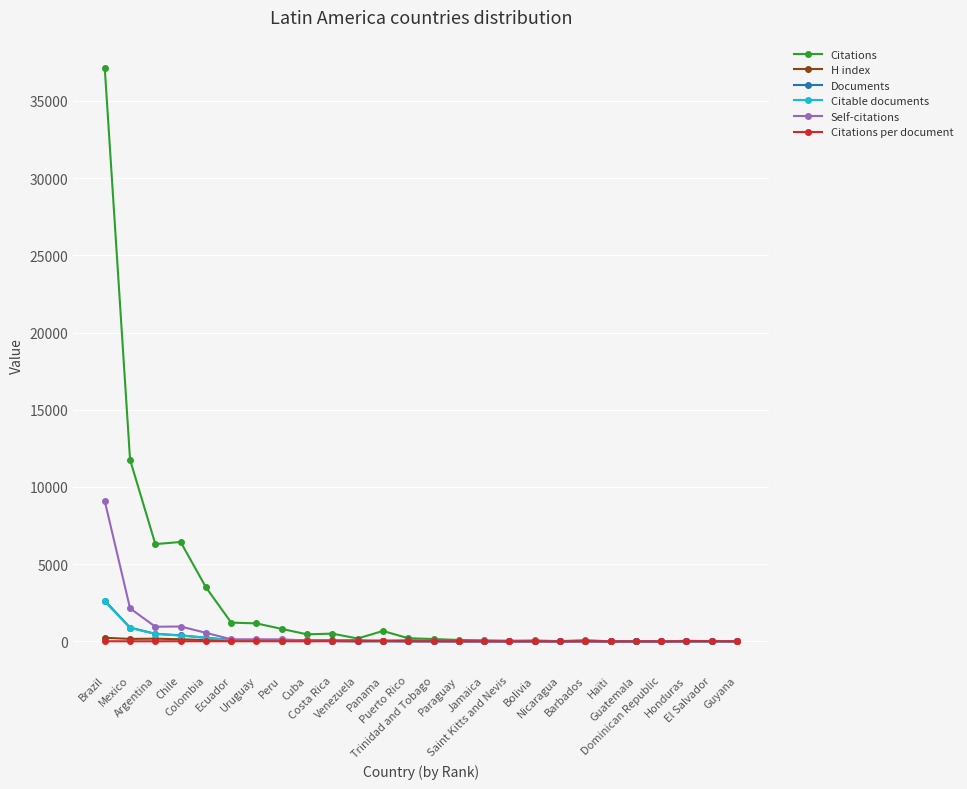

At how many categories does at least one series exceed 15682?

1